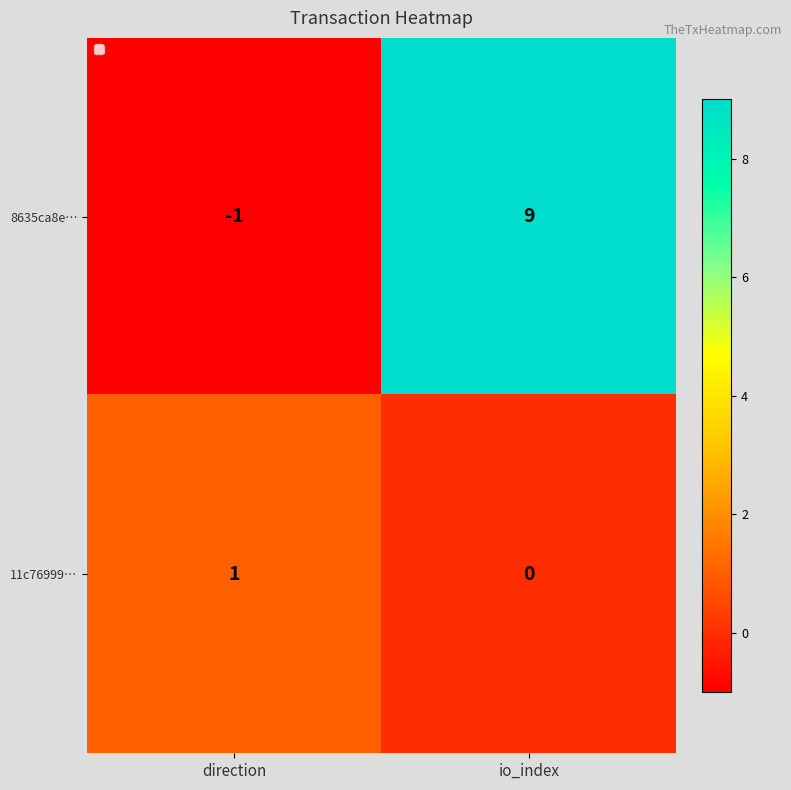

What is the difference between the 8635ca8e… values at io_index and direction?

10